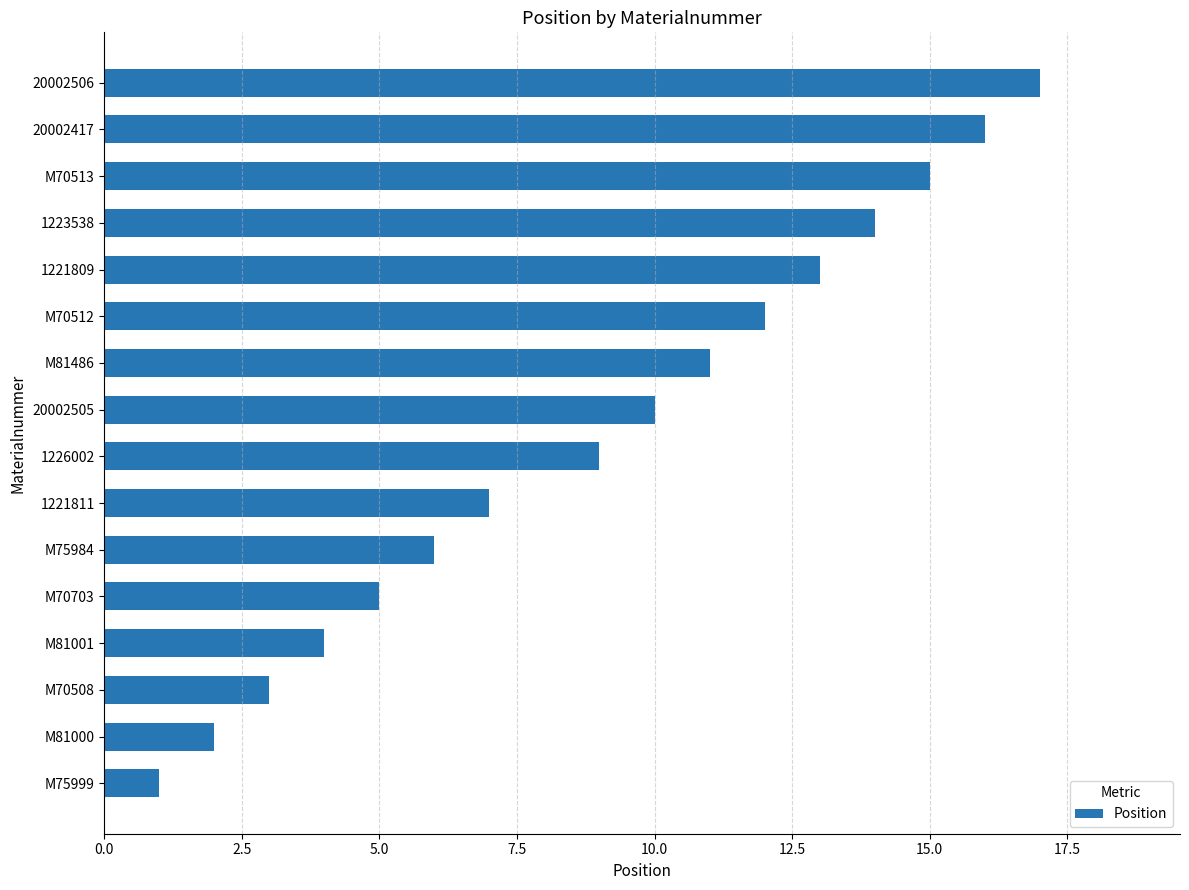

List the labels in order of value, smallest first.

M75999, M81000, M70508, M81001, M70703, M75984, 1221811, 1226002, 20002505, M81486, M70512, 1221809, 1223538, M70513, 20002417, 20002506